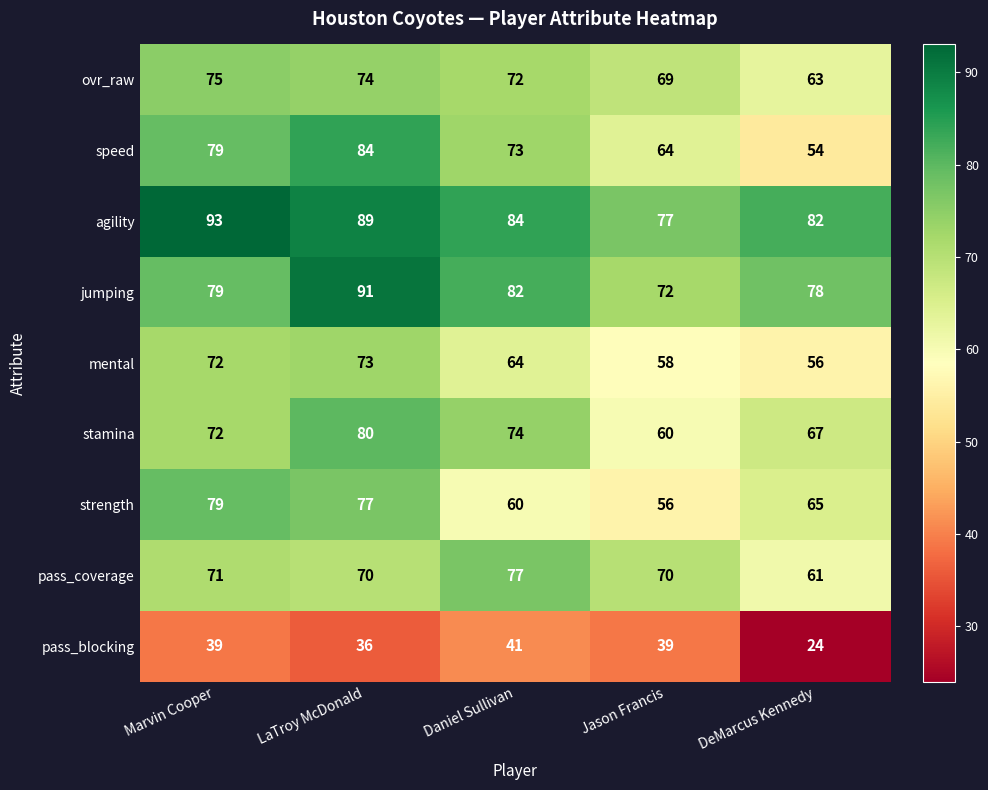

True or false: stamina has a value of 80 at LaTroy McDonald.

True